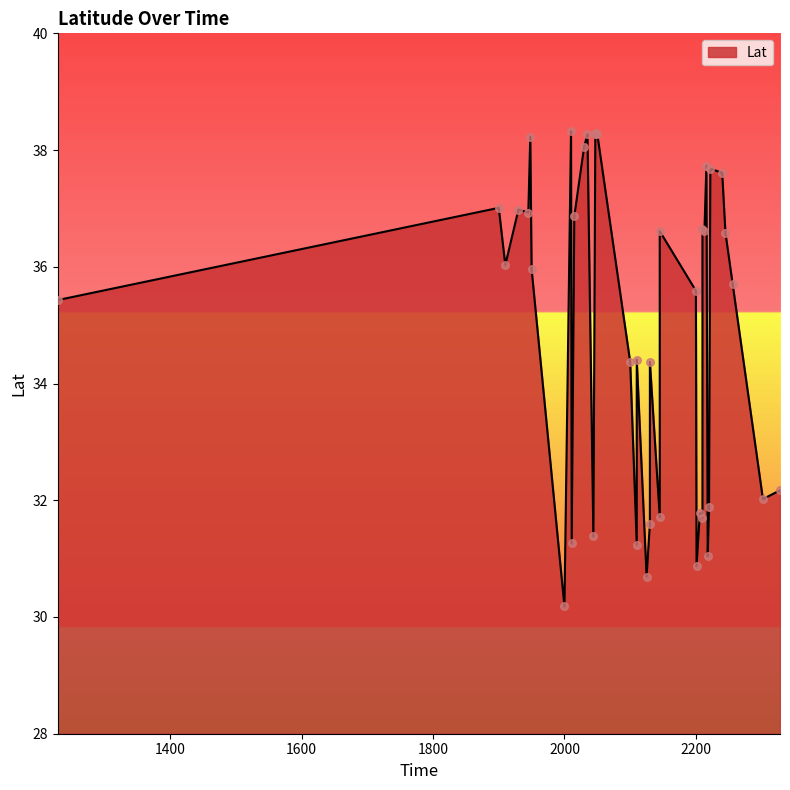

Between 2200 and 2256, which is larger?

2256